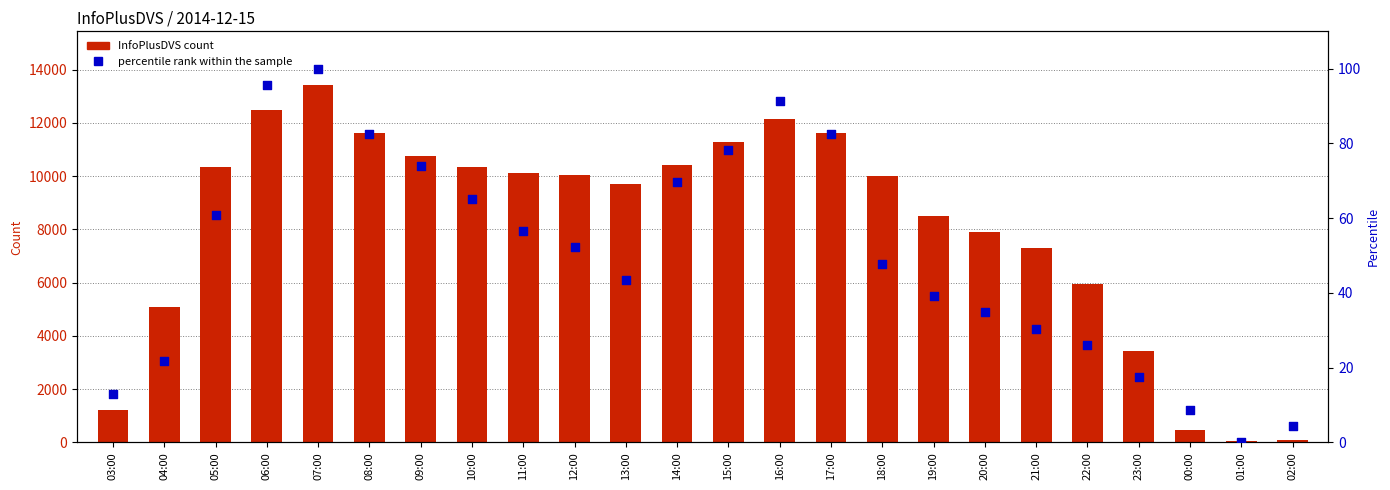

Which series reaches the maximum Y coordinate?

InfoPlusDVS count